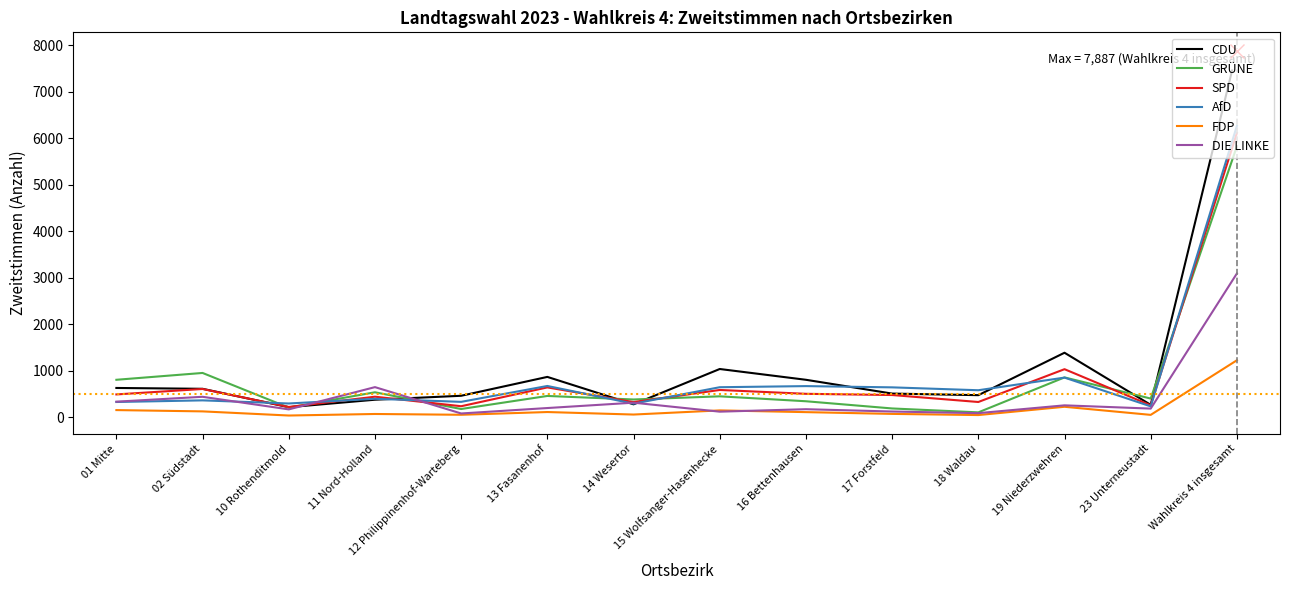

What is the maximum value shown in the chart?

7887